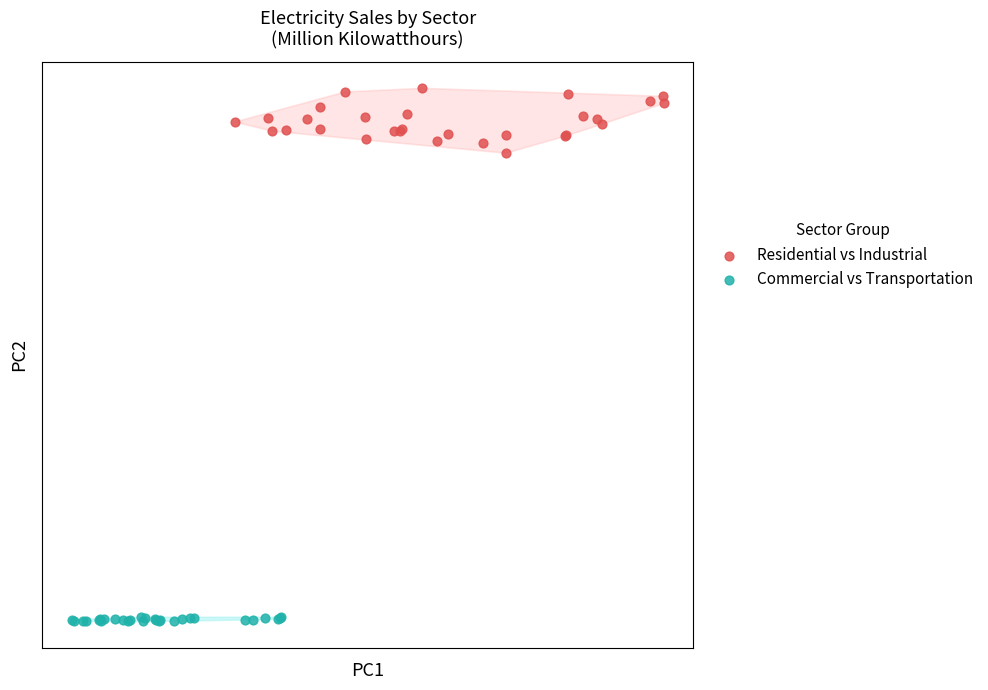

Which series has the largest Y range (max minus min)?

Residential vs Industrial